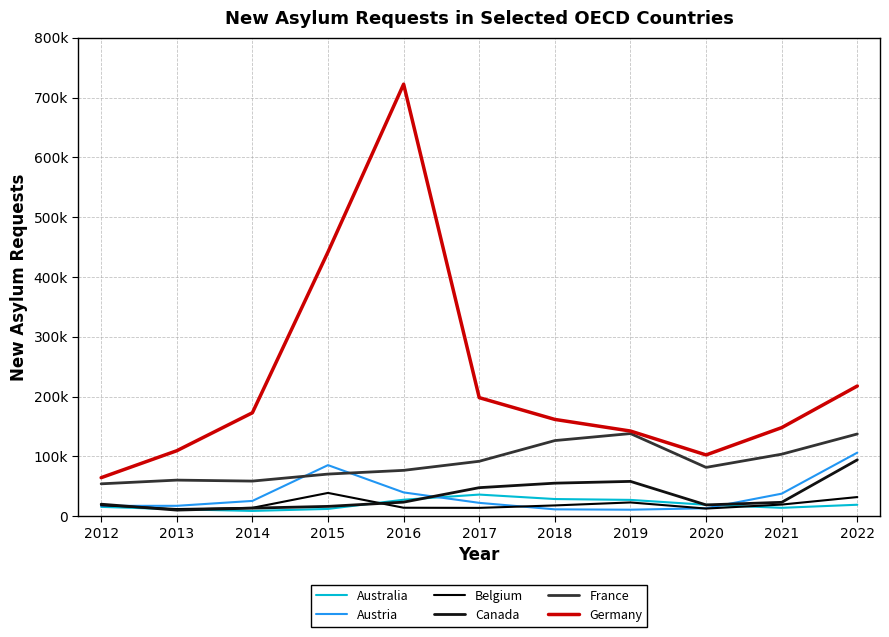

What is the highest value of the Germany series?

722365